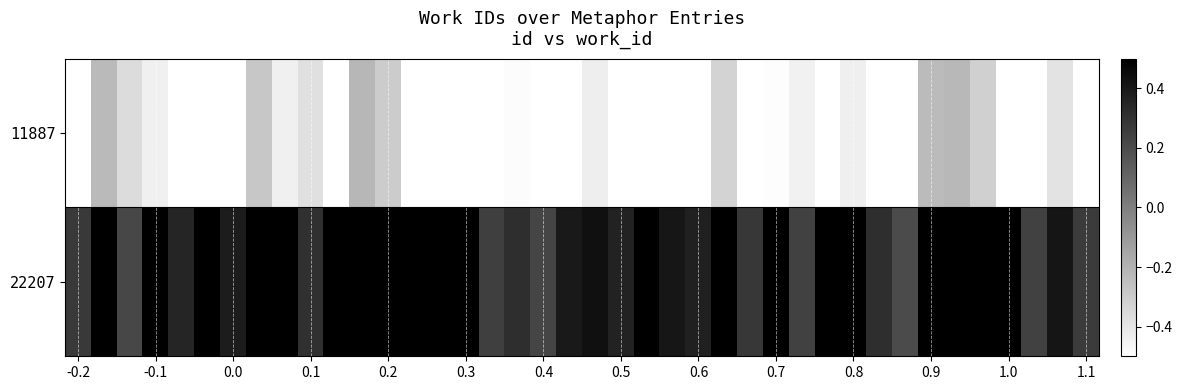

How many data points does each series have?

40